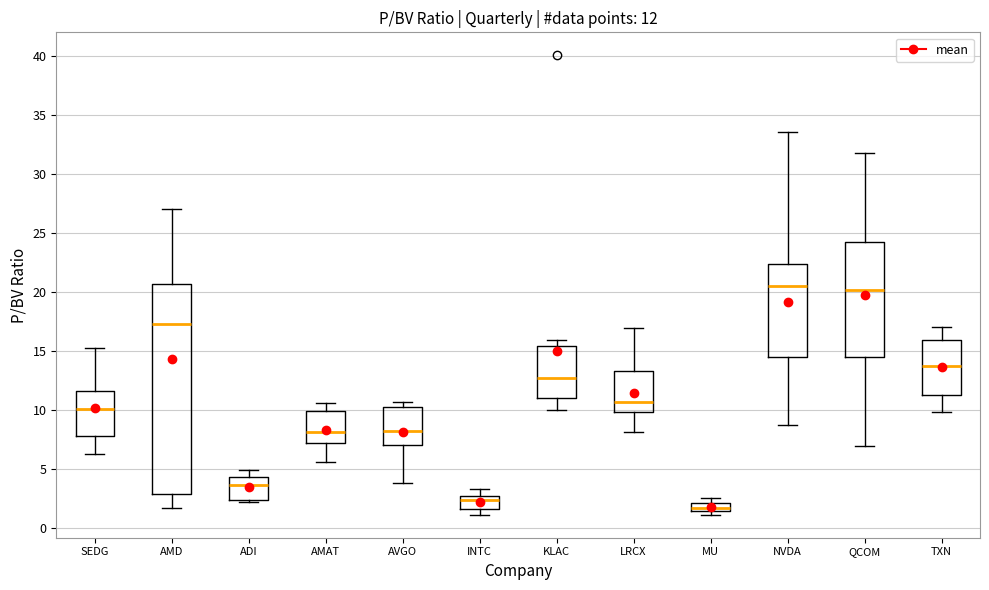

Comparing the boxes themselves (not the whiskers), which one is the tallest?

AMD